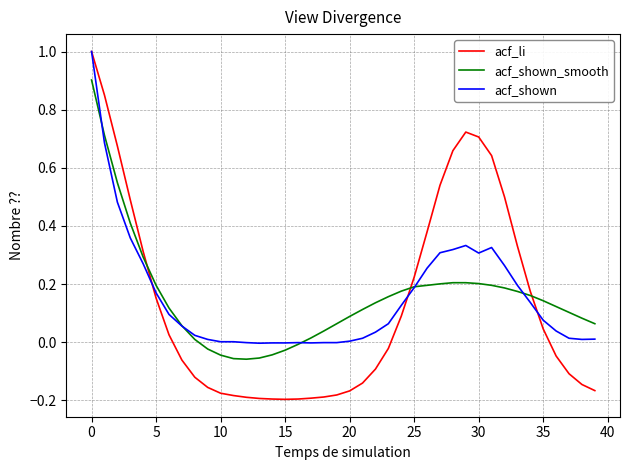

In acf_li, how many points are lower than both neighbors (excluding endpoints)?

1